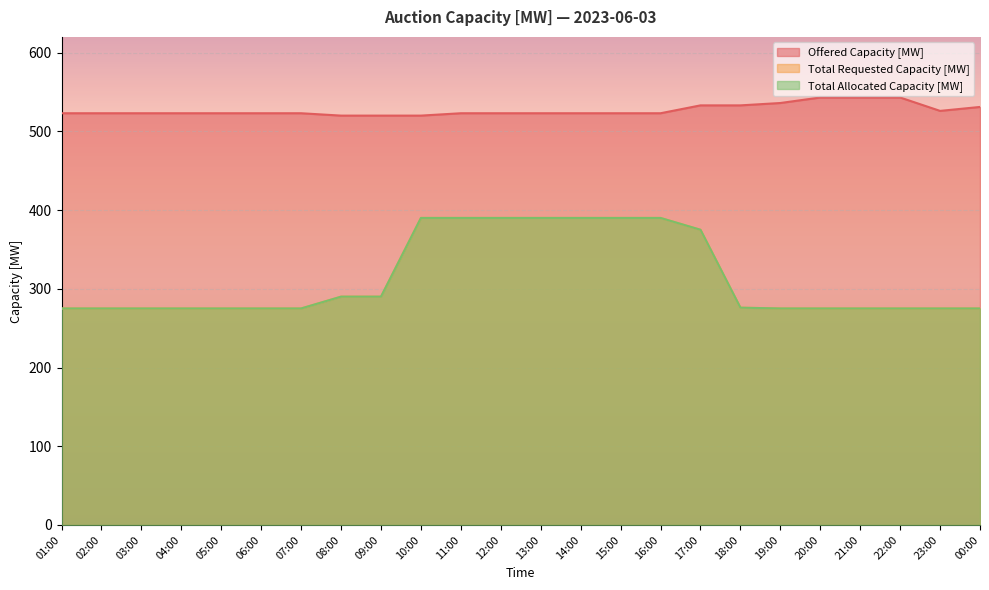

Which series changed the most between 22:00 and 00:00?

Offered Capacity [MW]